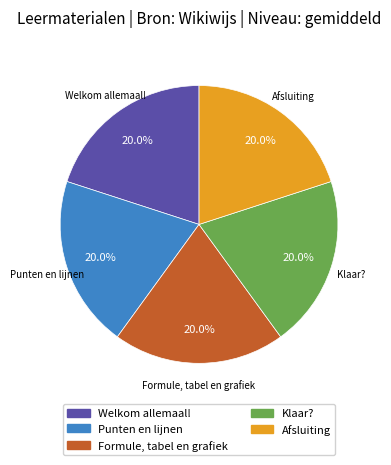

Approximately how many times larger is the value at Formule, tabel en grafiek compared to Afsluiting?

1.0